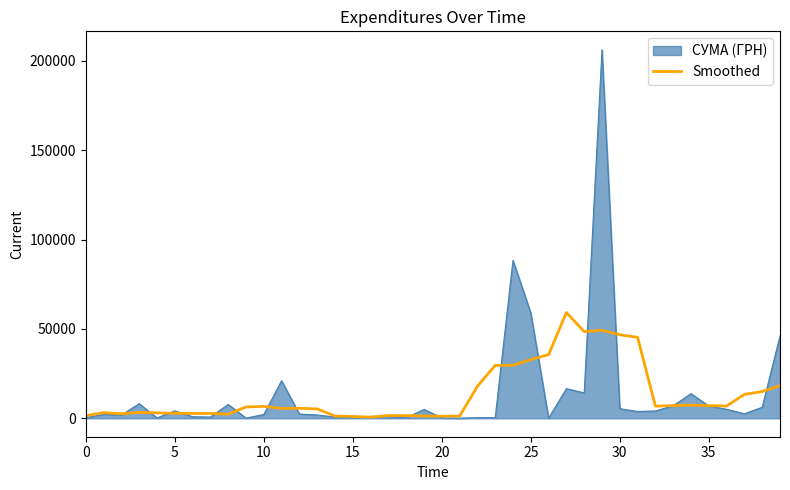

List the series in order of their peak value, lowest first.

Smoothed, СУМА (ГРН)